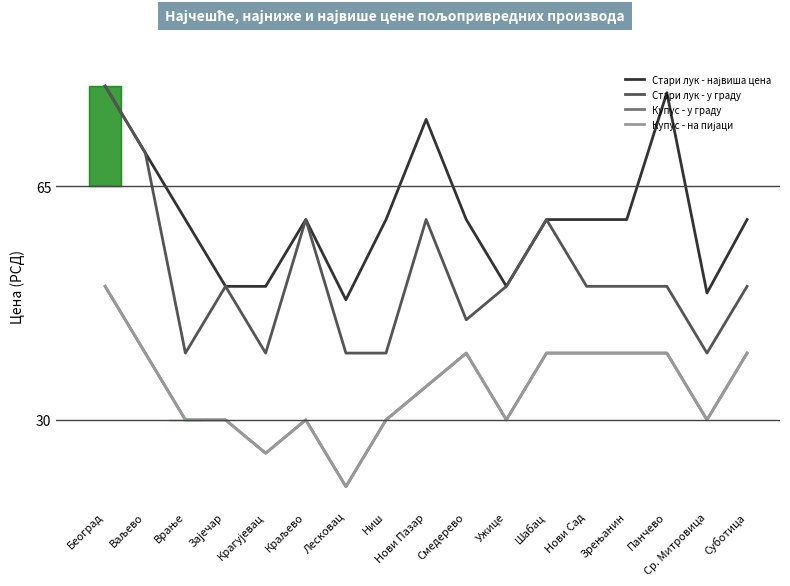

What is the sum of all Стари лук - у граду values?

875.0